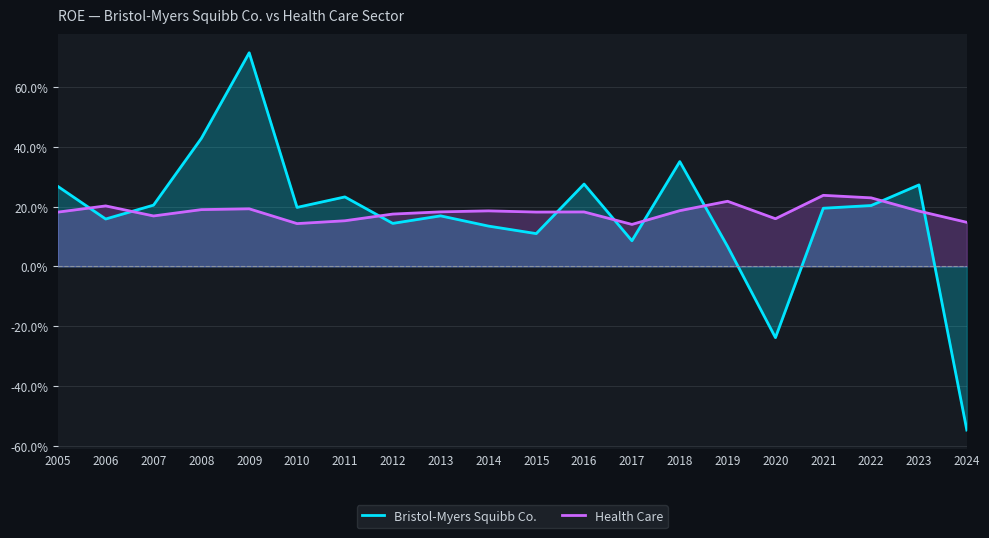

Is it true that Bristol-Myers Squibb Co. equals 0.1 at 2012?

False